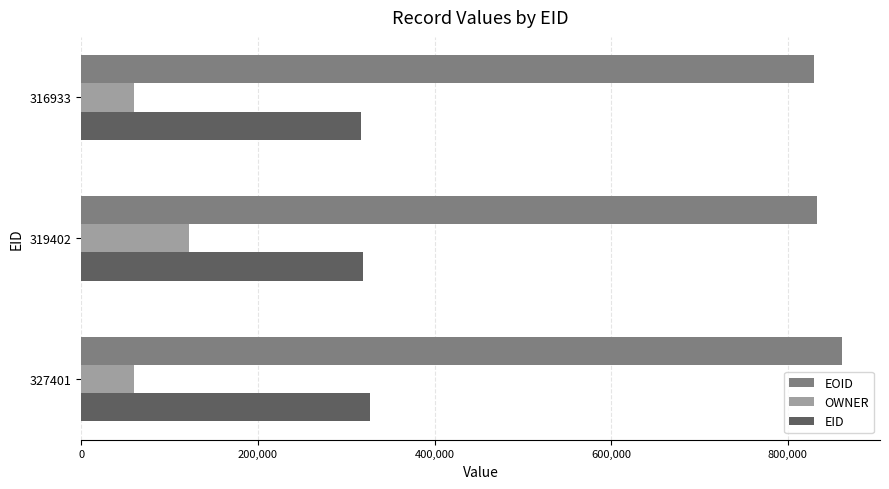

What is the smallest value displayed?

60036